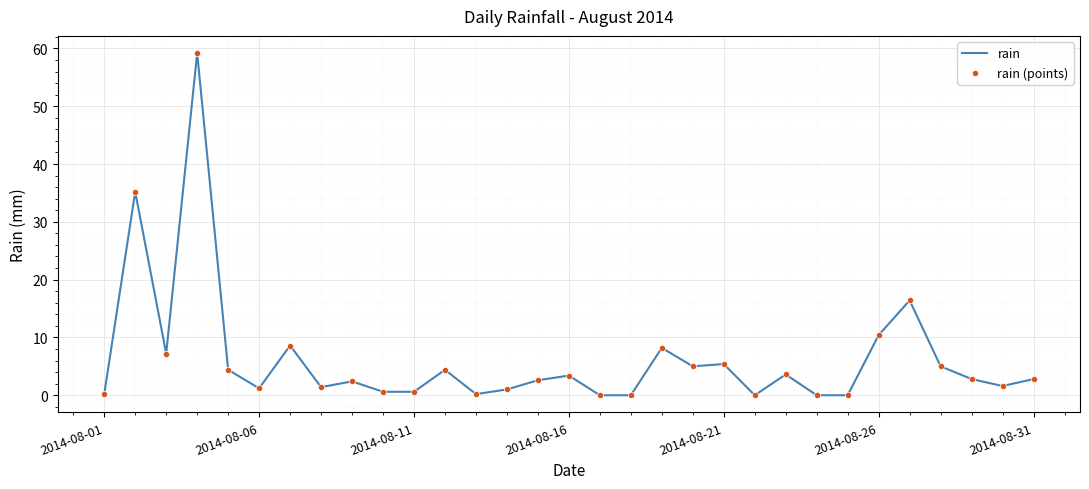

What is the maximum value shown in the chart?

59.2